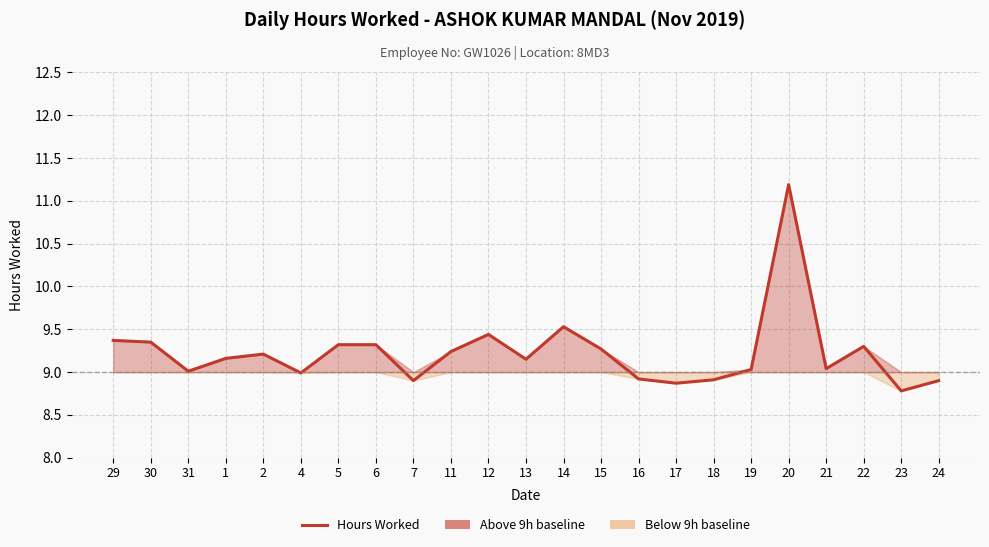

How many data points does each series have?

23